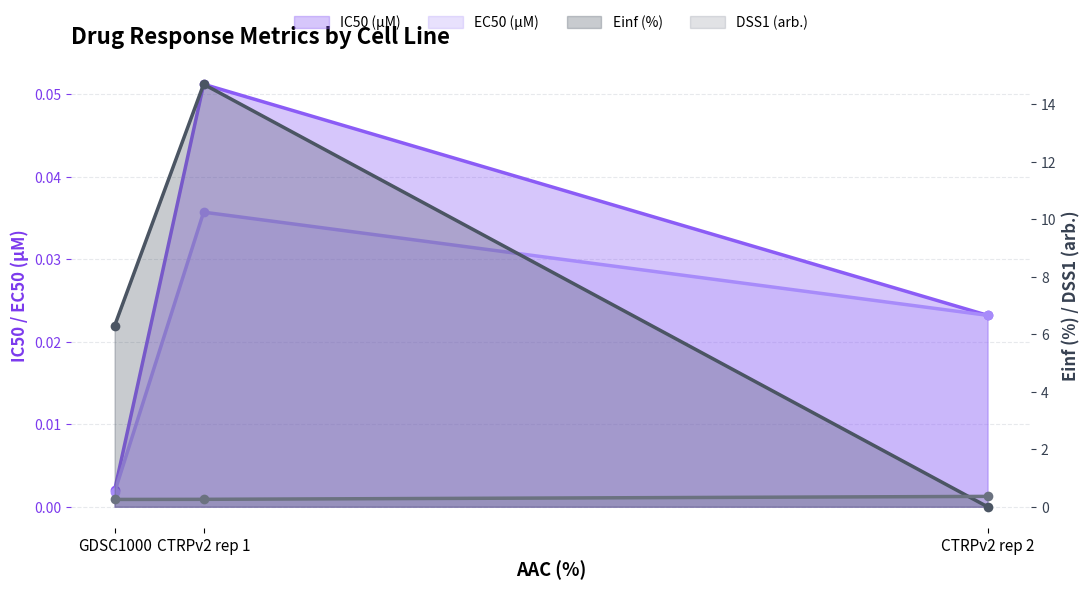

What is the value of the Einf (%) point at the 2nd from the left?

14.7